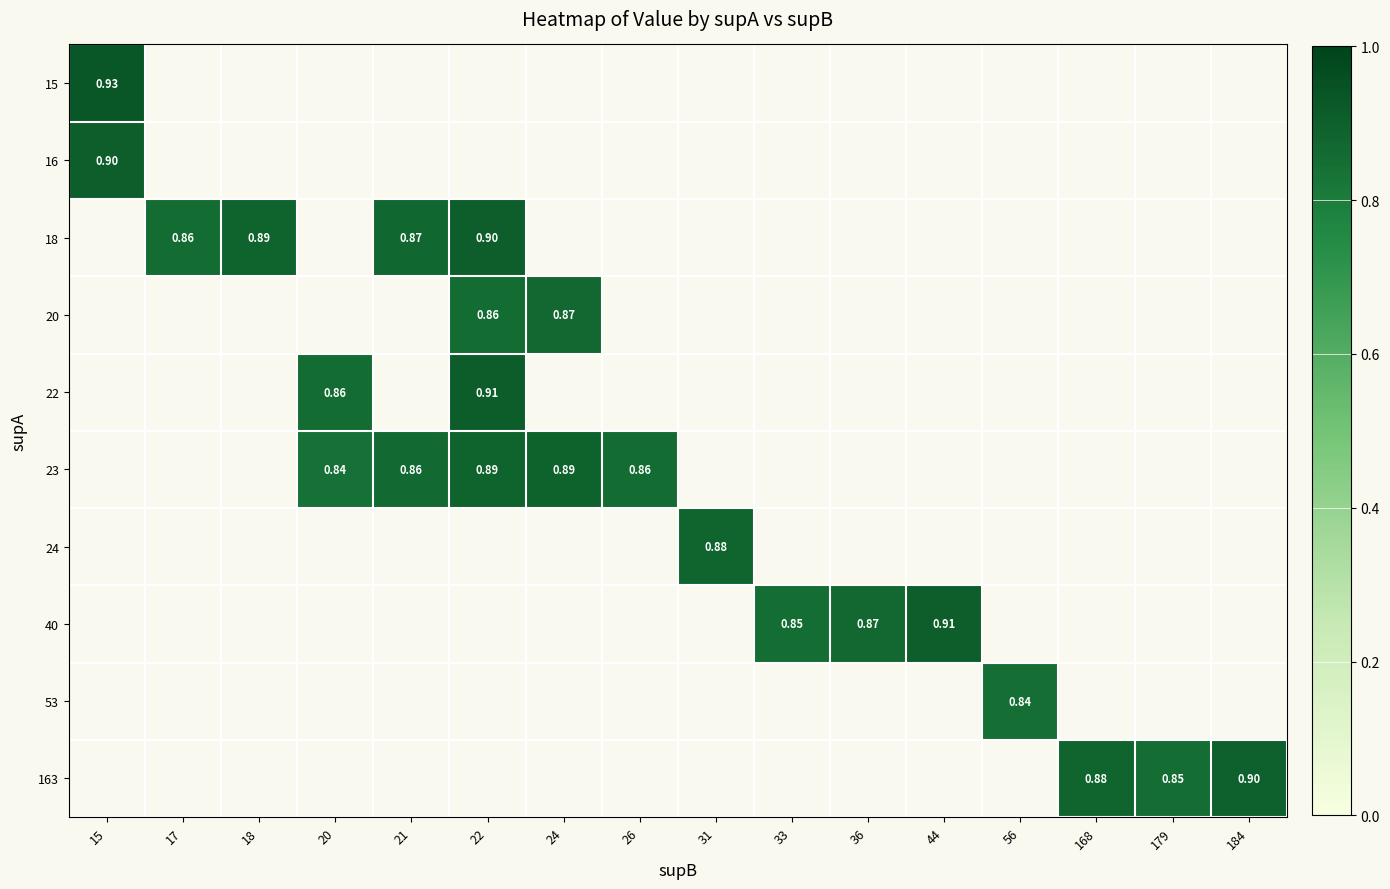

What is the smallest value displayed?

0.8